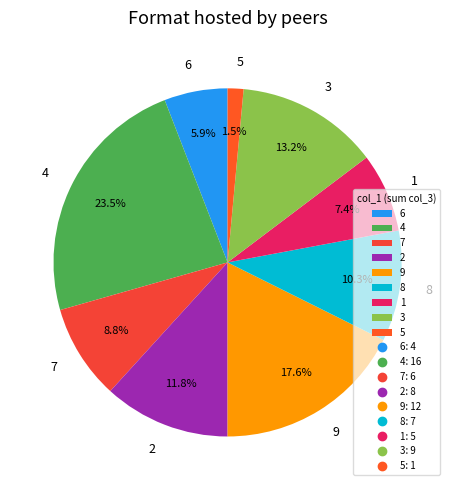

Is there any slice that represents more than half of the pie?

No